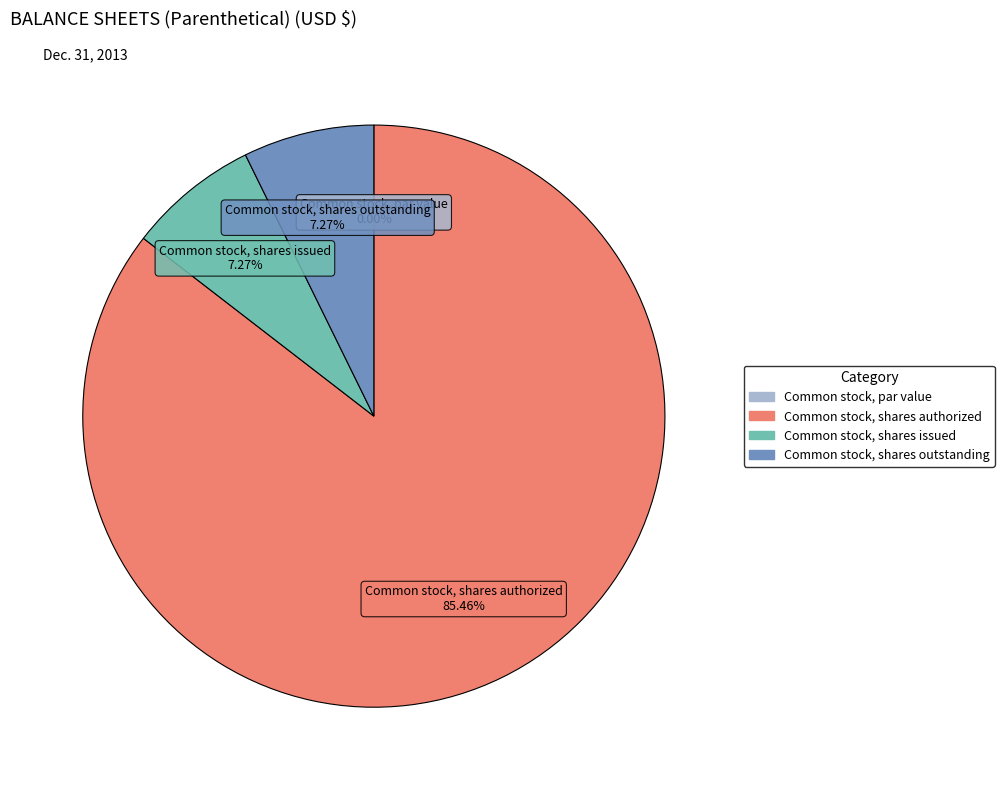

Rank the categories by value from lowest to highest.

Common stock, par value, Common stock, shares issued, Common stock, shares outstanding, Common stock, shares authorized